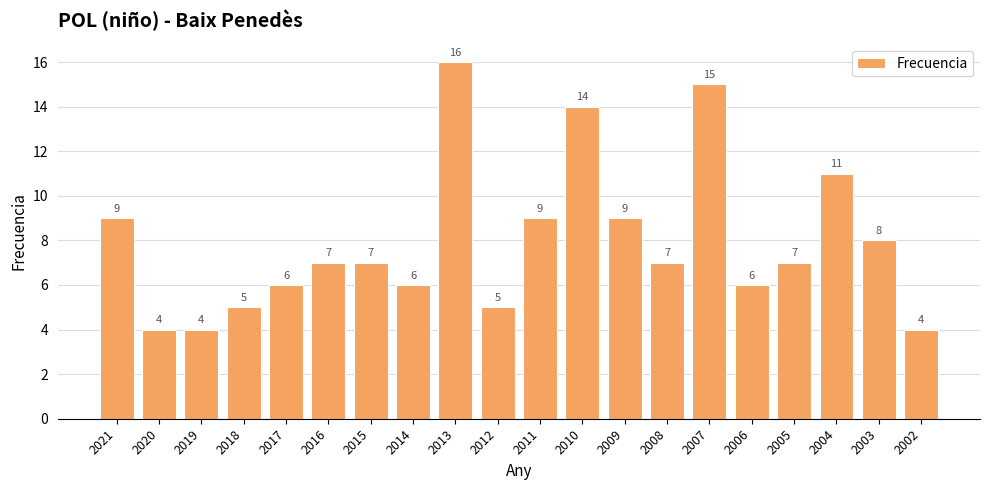

At which label does the data first exceed 7?

2021